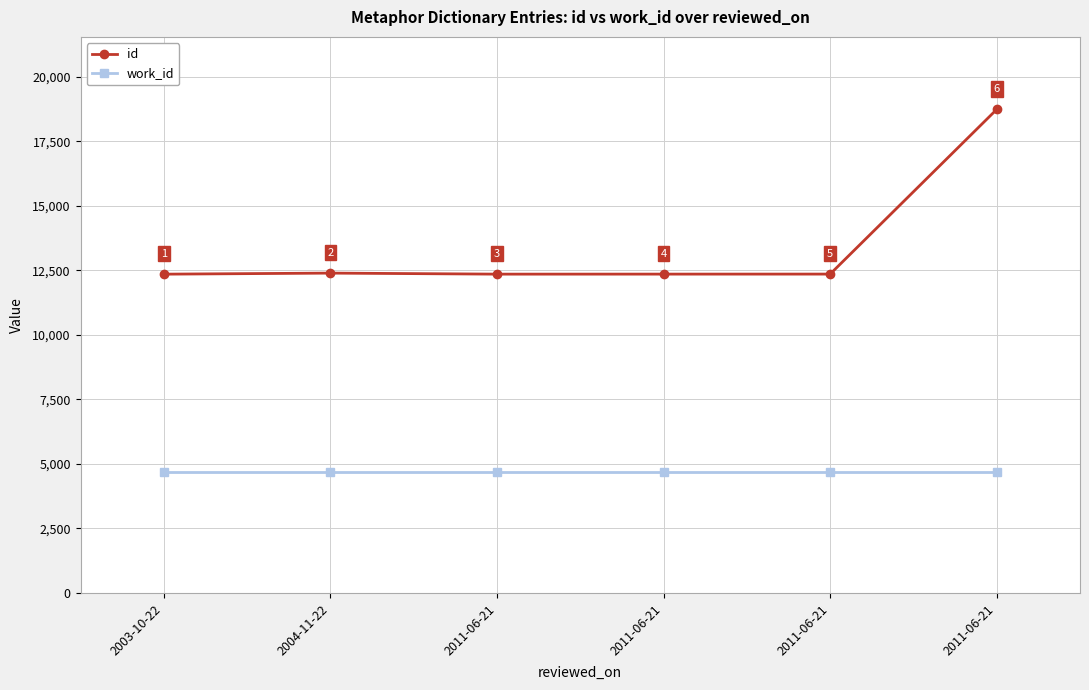

How many data points in id are less than 12359?

3